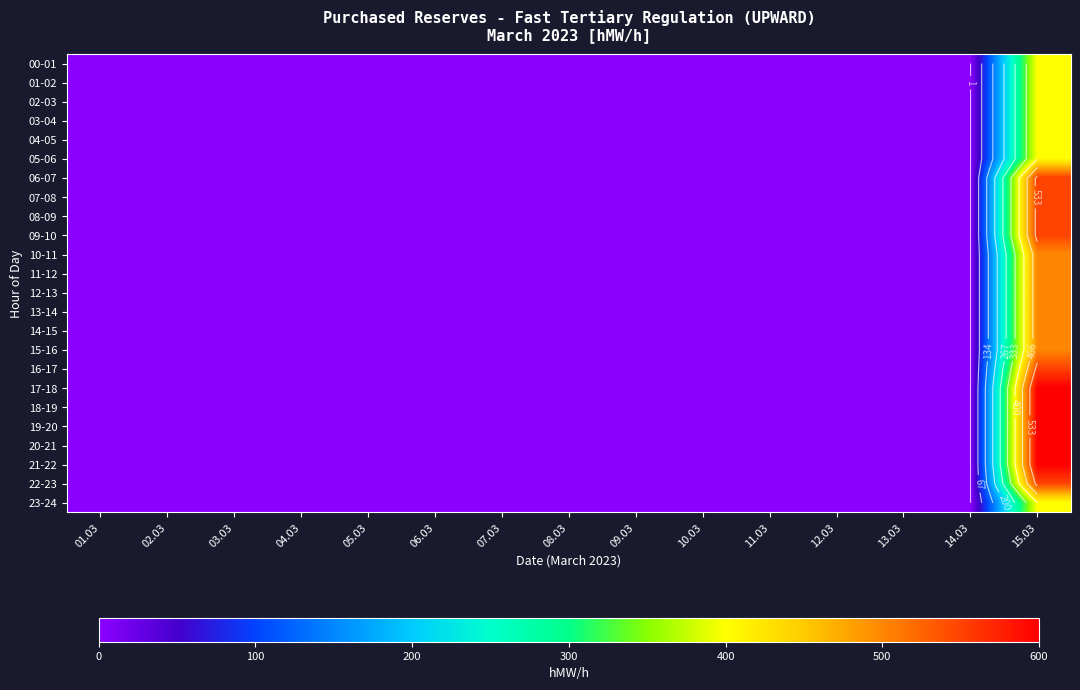

Which category has the lowest value in the 22-23 series?

01.03